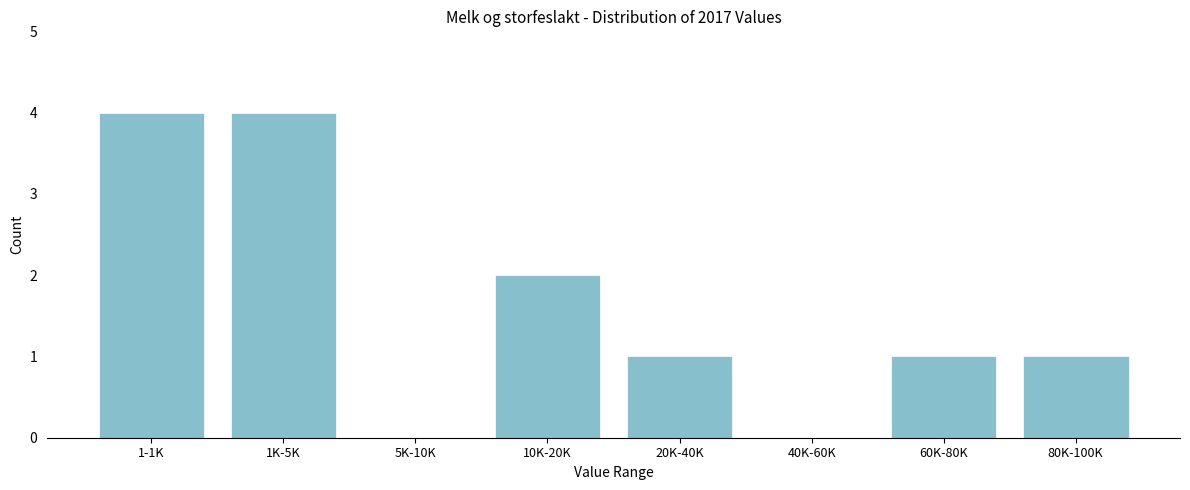

Reading left to right, extract all data points from this chart.

1-1K=4	1K-5K=4	5K-10K=0	10K-20K=2	20K-40K=1	40K-60K=0	60K-80K=1	80K-100K=1